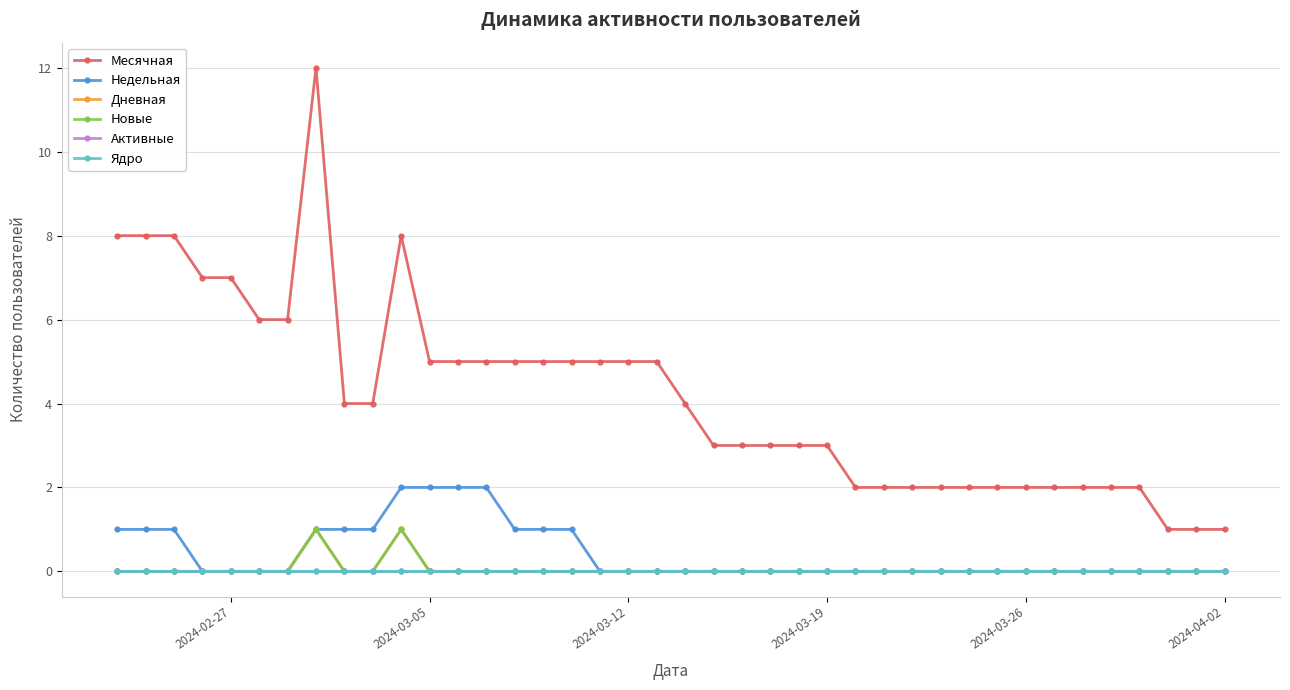

Which category has the highest value in the Активные series?

2024-02-27